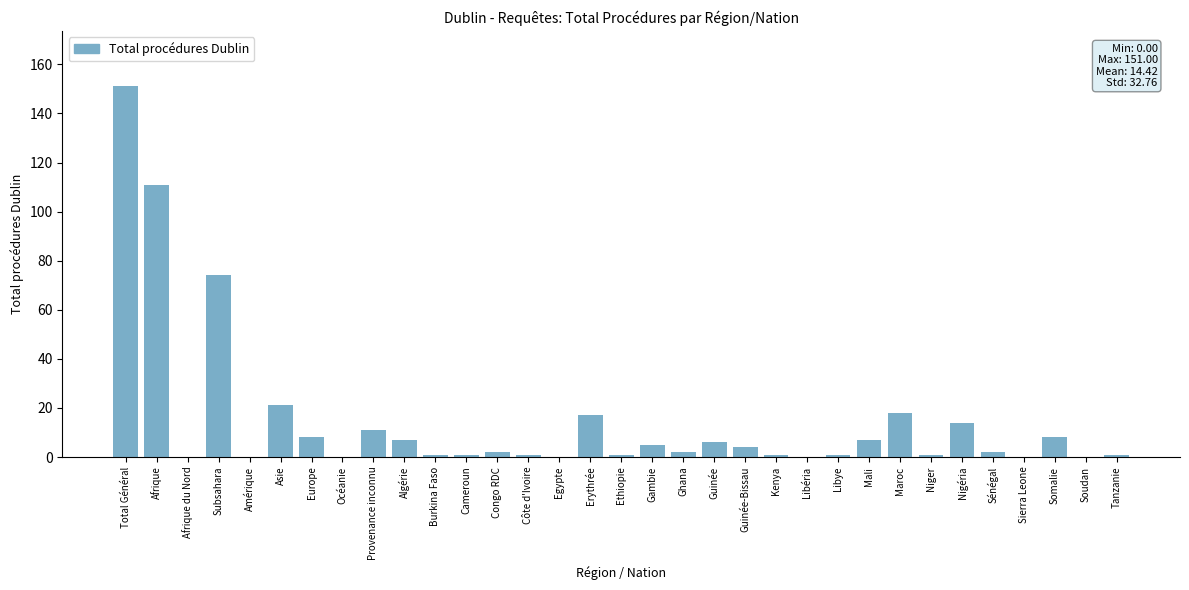

Which has a higher value, Algérie or Burkina Faso?

Algérie